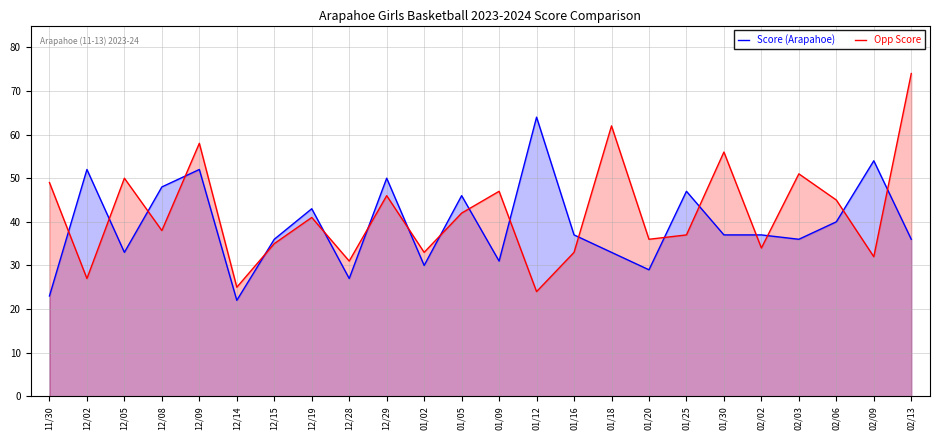

Which category has the lowest value in the Opp Score series?

01/12